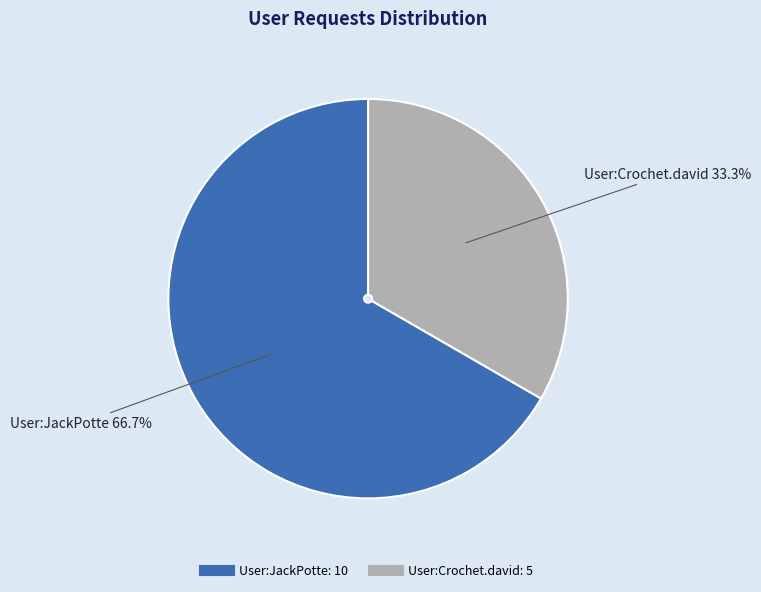

Is it true that User:JackPotte is 67% of the pie?

True